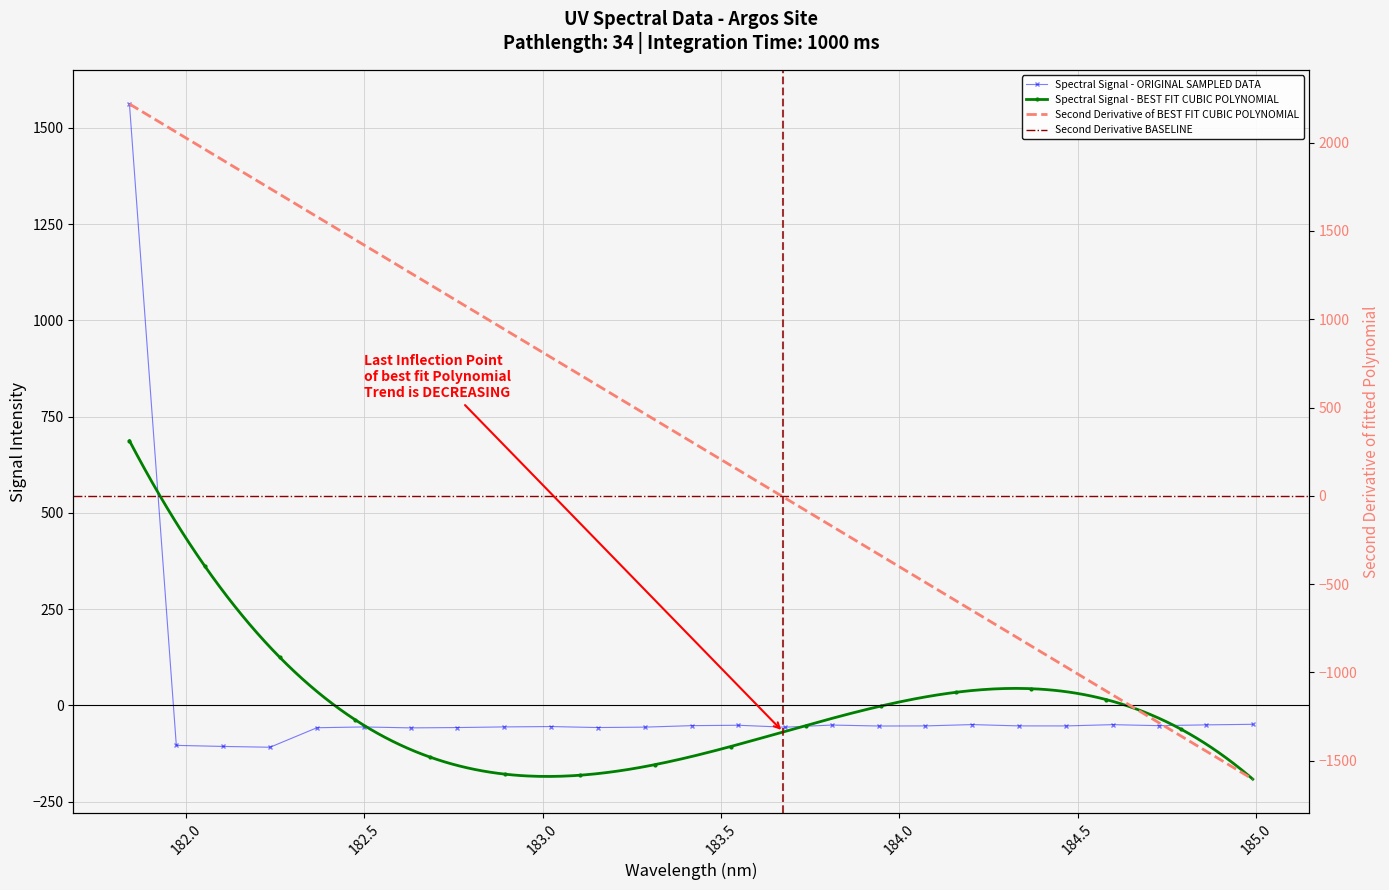

What is the average value?

4.2